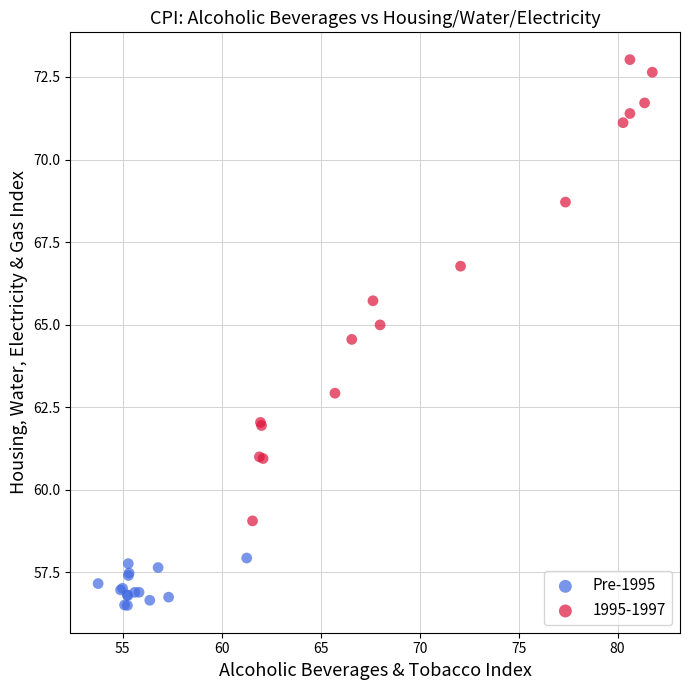

Which series contains the lowest Y value?

Pre-1995